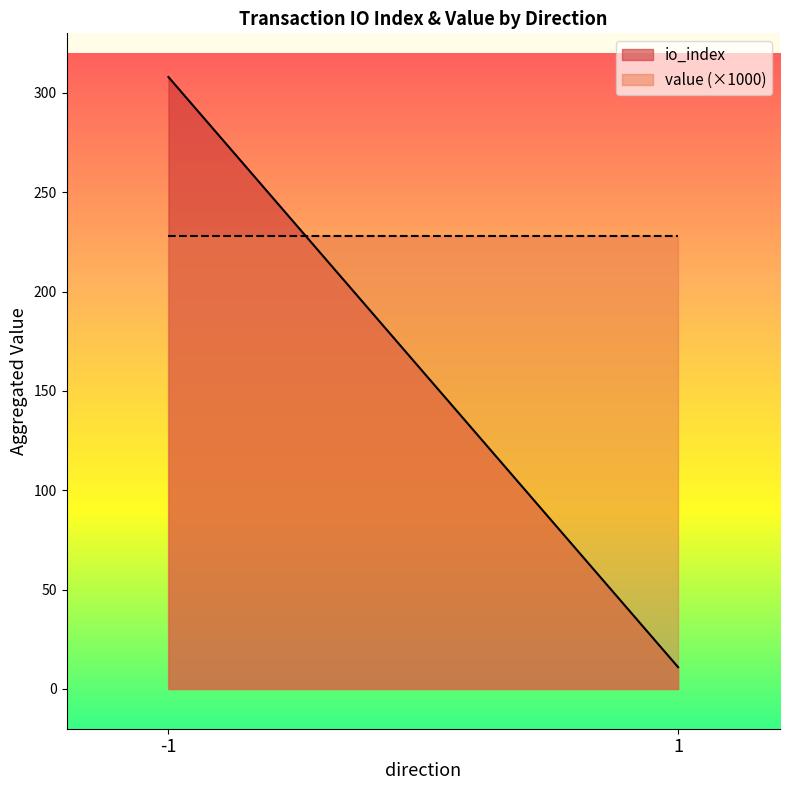

Which series has the largest total across all categories?

value (×1000)